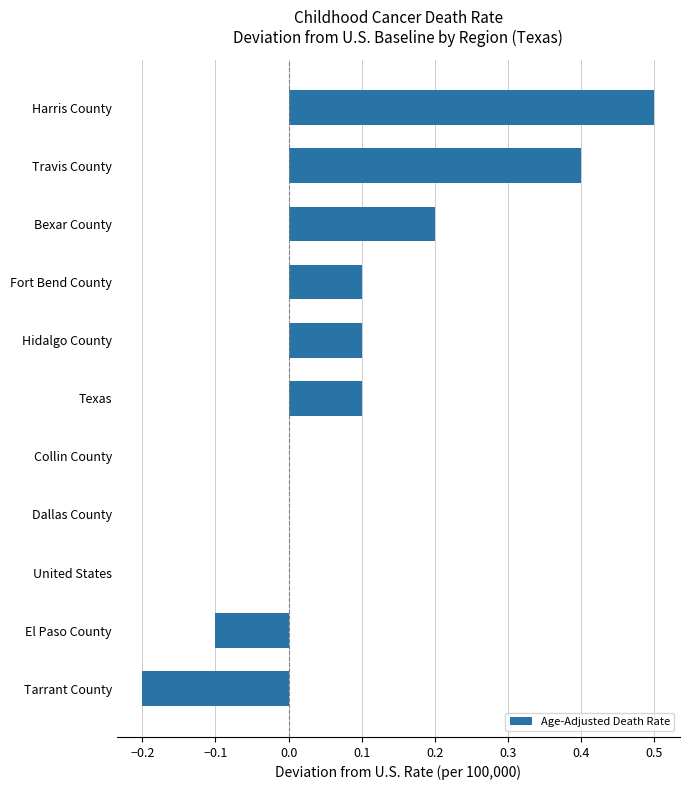

Reading bottom to top, transcribe all the data shown in this chart.

Tarrant County=-0.2	El Paso County=-0.1	United States=0.0	Dallas County=0.0	Collin County=0.0	Texas=0.1	Hidalgo County=0.1	Fort Bend County=0.1	Bexar County=0.2	Travis County=0.4	Harris County=0.5